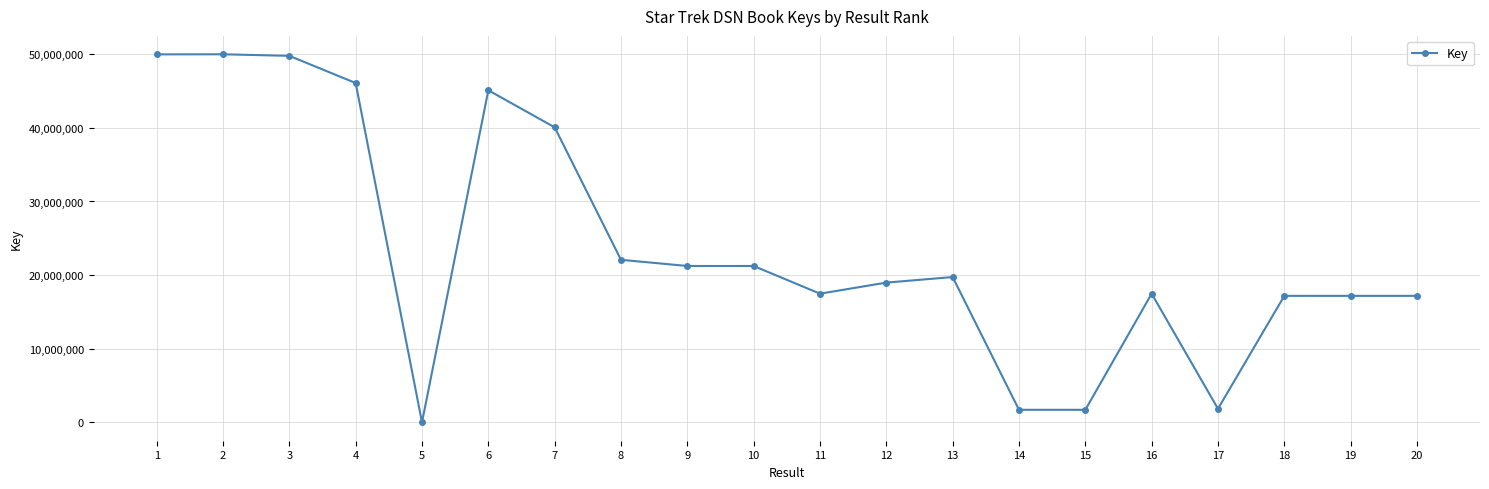

What is the difference between the values at 2 and 19?

32813392